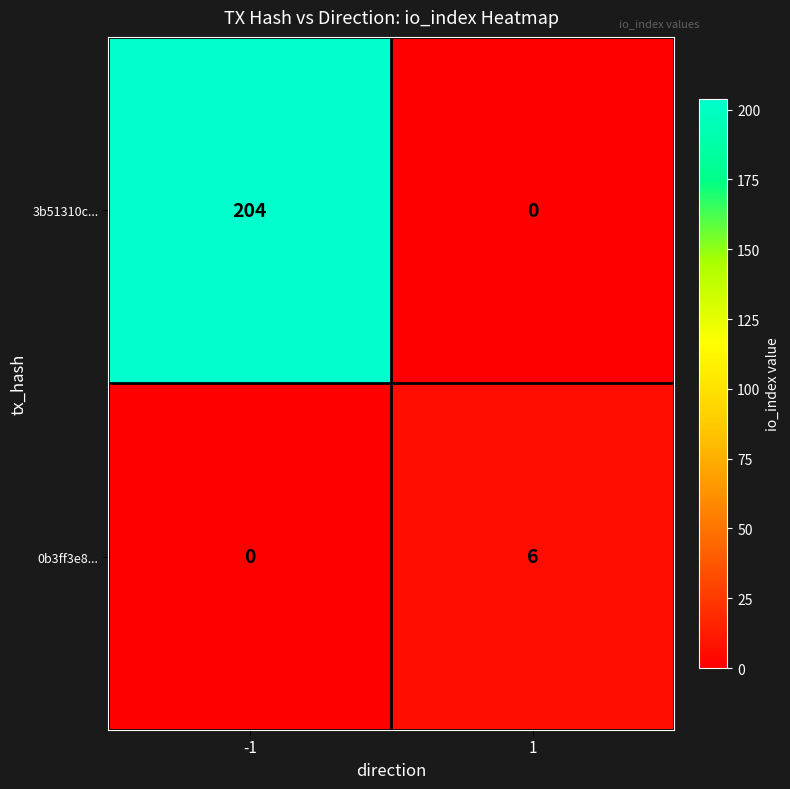

How many distinct data groups are displayed?

2